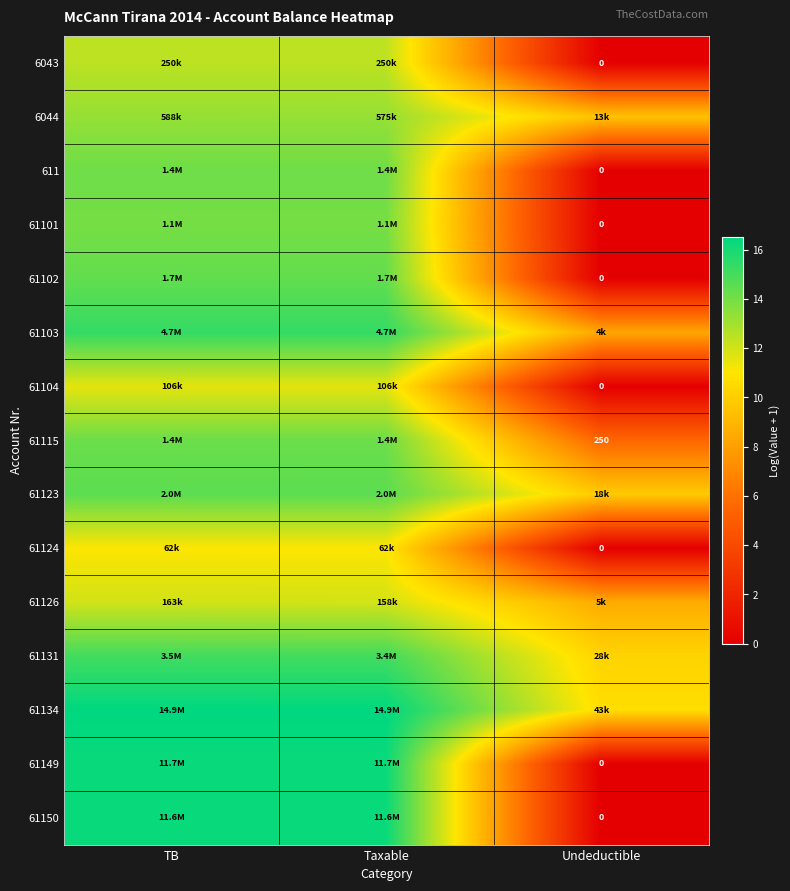

List the series in order of their peak value, highest first.

61134, 61149, 61150, 61103, 61131, 61123, 61102, 61115, 611, 61101, 6044, 6043, 61126, 61104, 61124